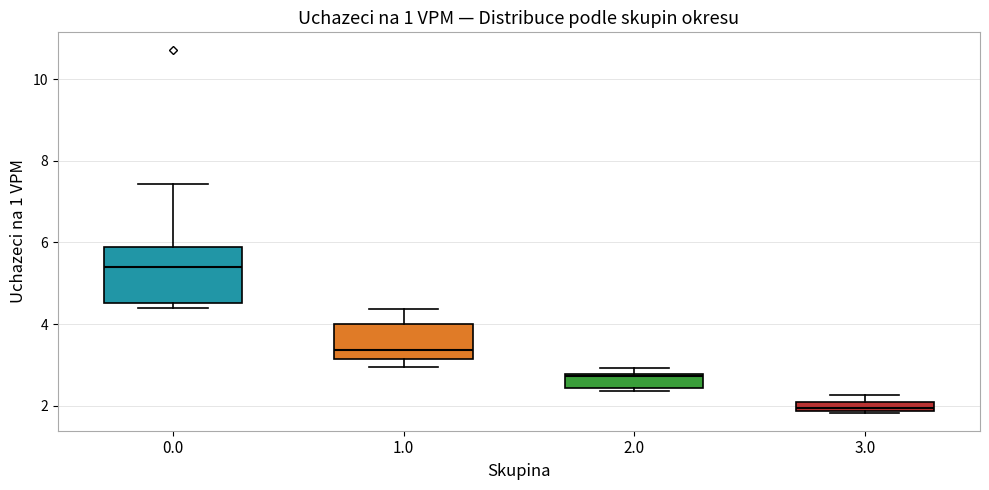

Where is the upper edge of the box at x = 3.0 on the y-axis? The values are not printed on the chart, so give them approximately, as read against the axis.

2.0